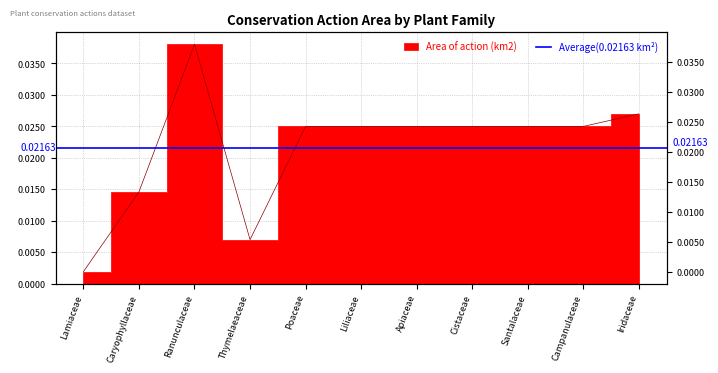

What is the label of the 2nd point from the right?

Campanulaceae